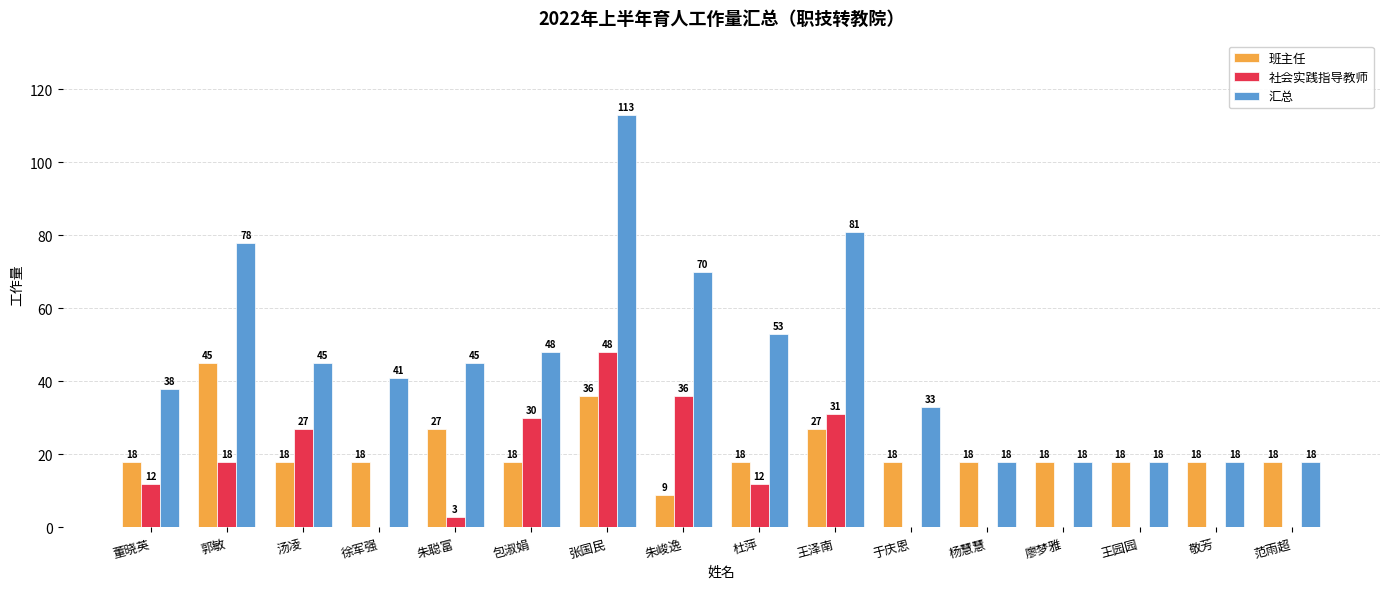

Reading left to right, list all the values displayed in this chart.

班主任: 18	45	18	18	27	18	36	9	18	27	18	18	18	18	18	18
社会实践指导教师: 12	18	27	0	3	30	48	36	12	31	0	0	0	0	0	0
汇总: 38	78	45	41	45	48	113	70	53	81	33	18	18	18	18	18